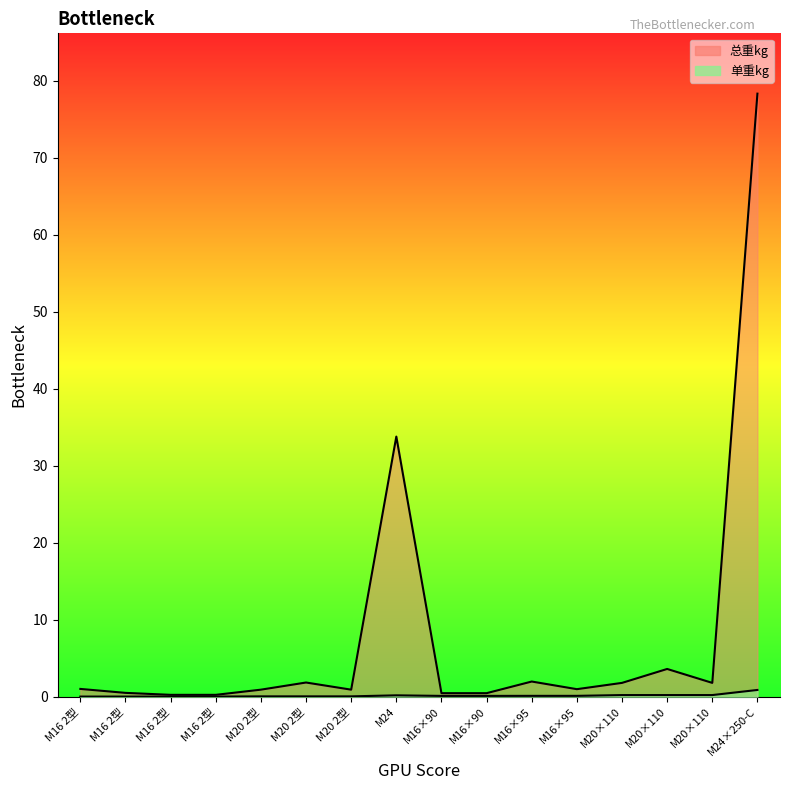

Is the value of 总重kg at M16×95 greater than the value of 单重kg at M24?

Yes